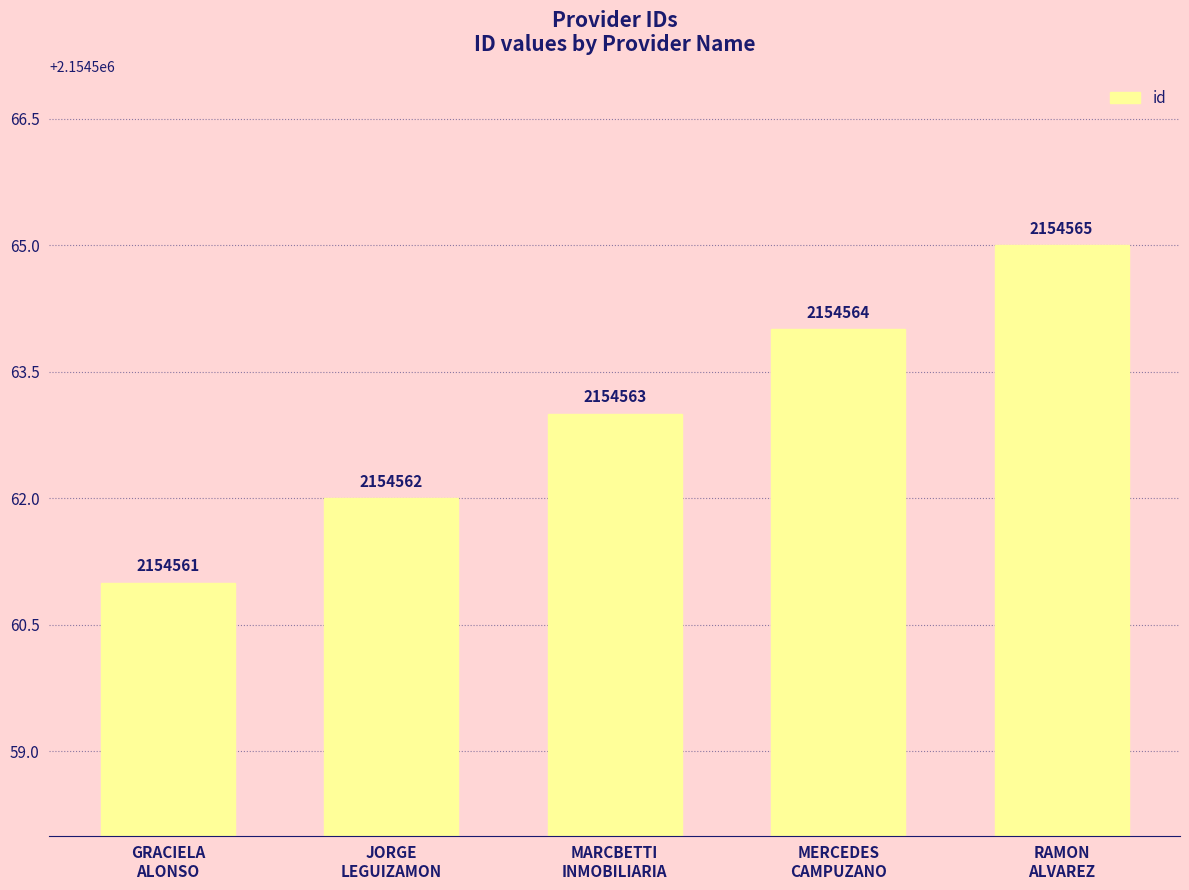

What is the greatest value displayed?

2154565